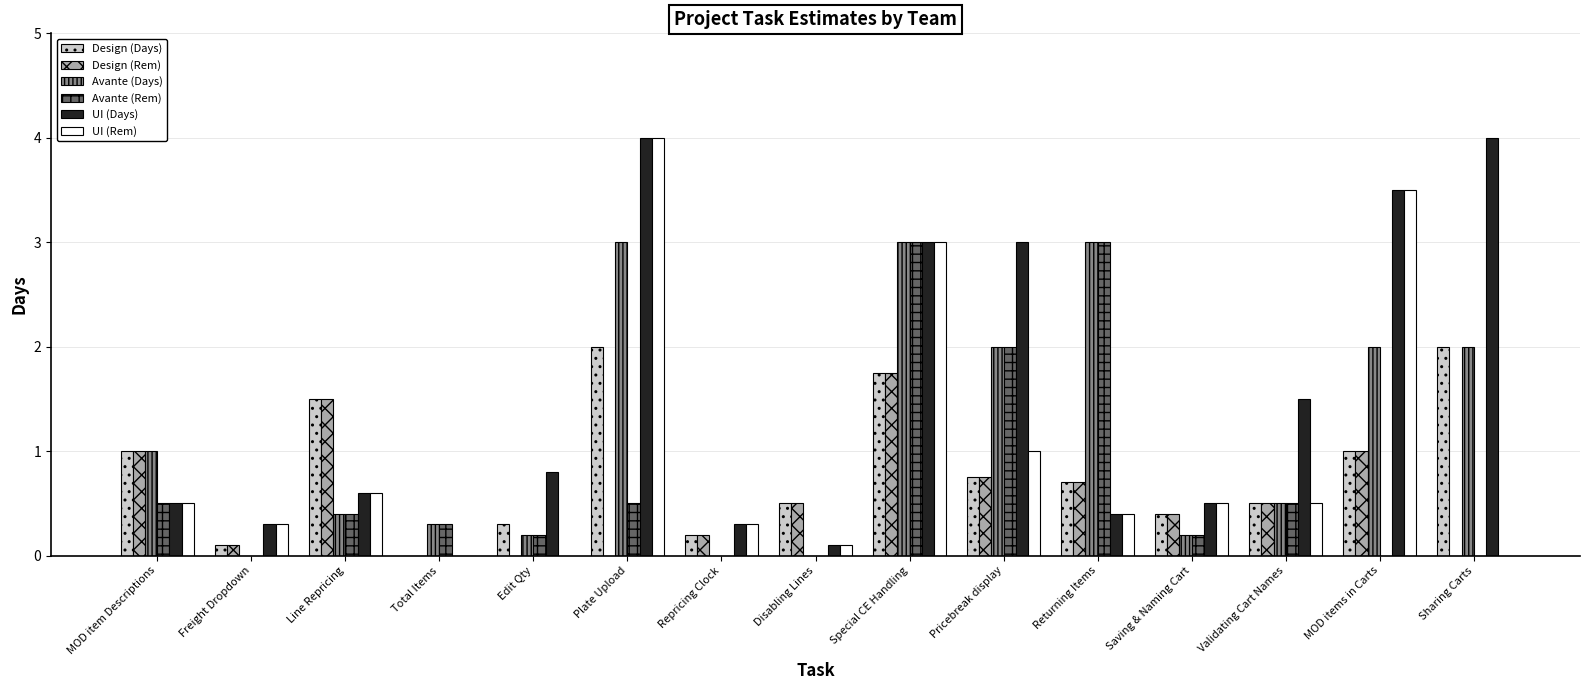

What is the maximum value shown in the chart?

4.0